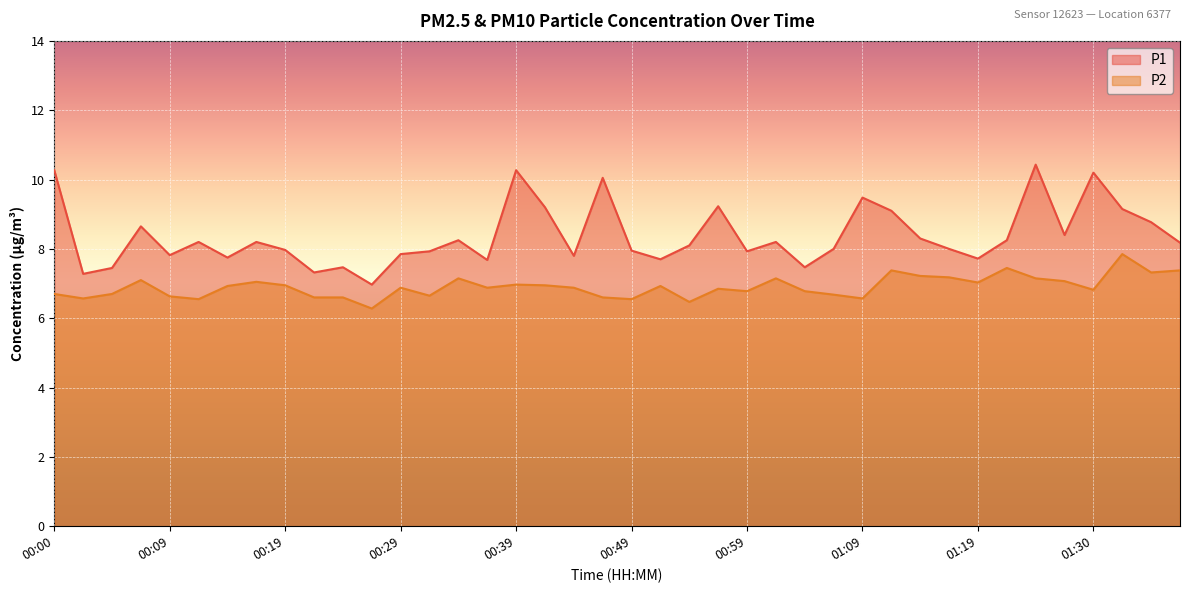

What is the label of the 2nd point from the left?

00:02